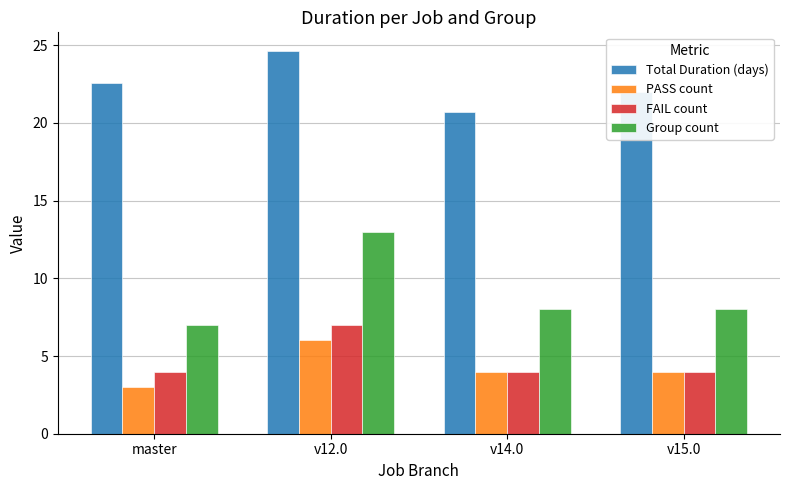

What is the greatest value displayed?

24.6